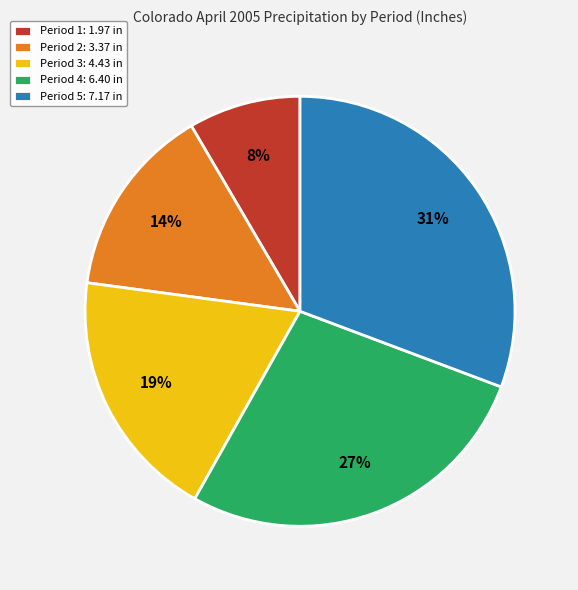

How many slices are in this pie chart?

5